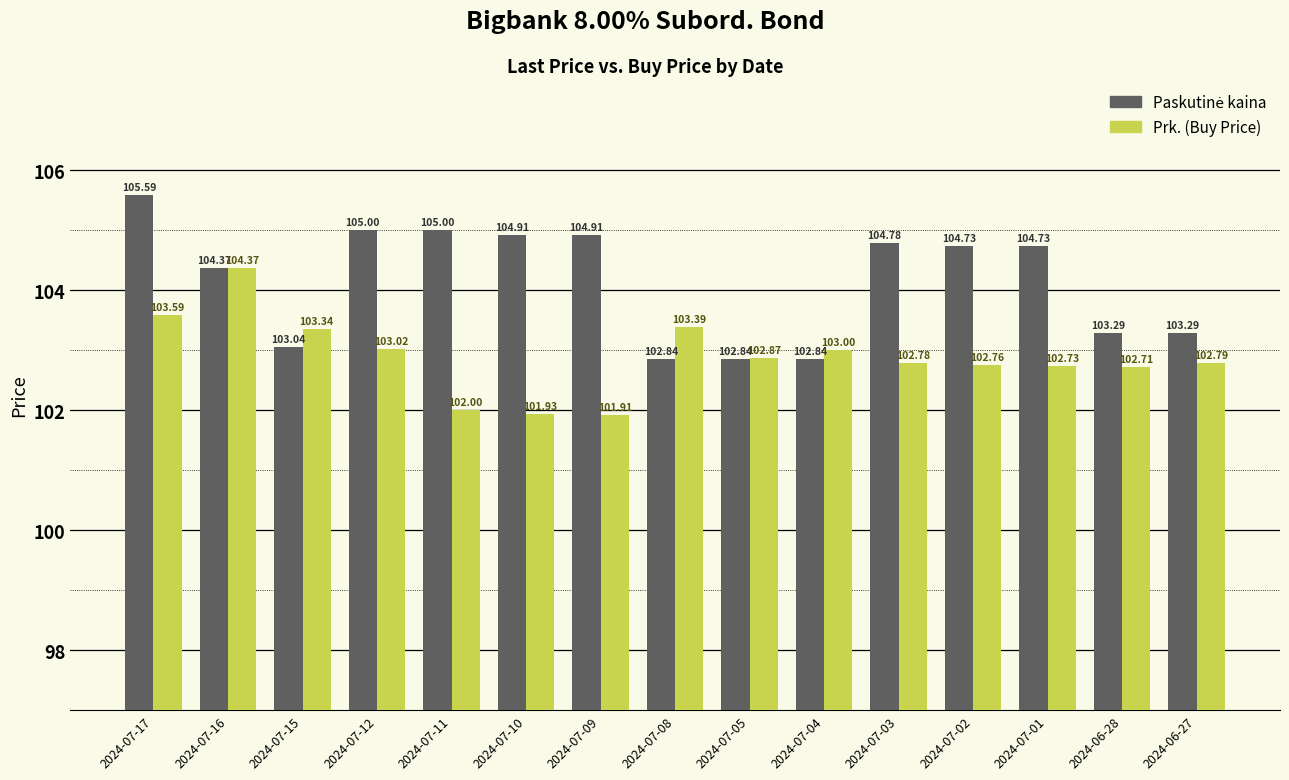

What is the label of the 2nd bar from the right?

2024-06-28